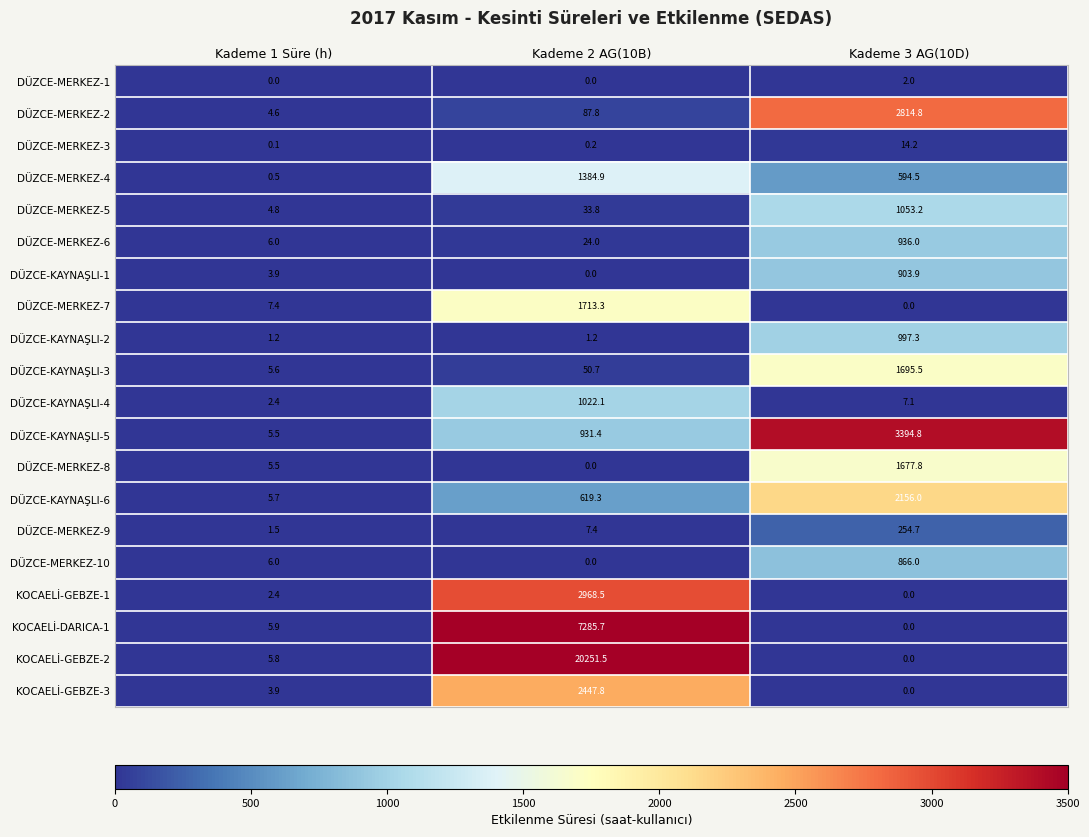

Is it true that DÜZCE-MERKEZ-10 equals 6.0 at Kademe 1 Süre (h)?

True